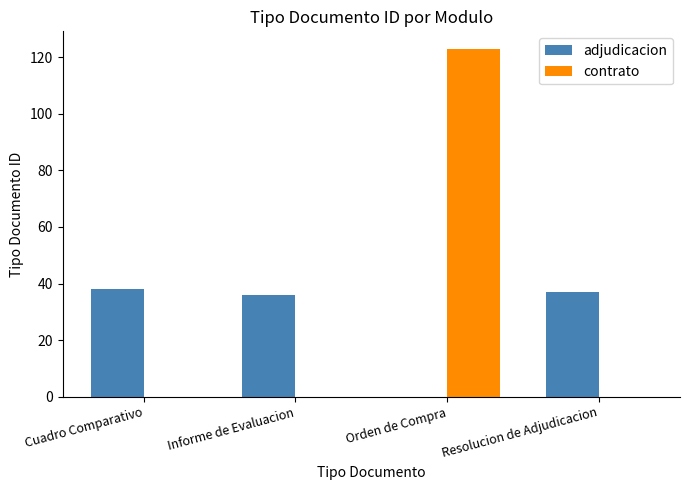

Does the chart contain stacked bars?

No